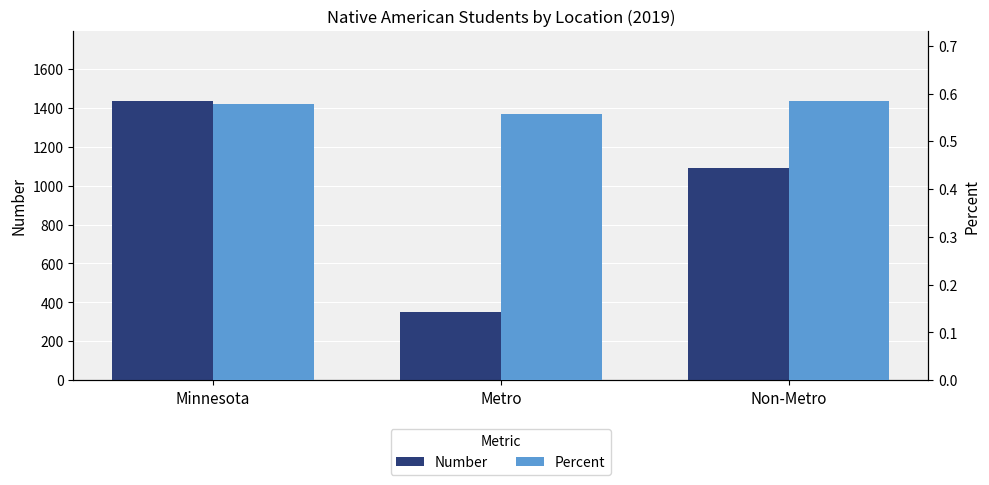

What is the label of the 1st bar from the left?

Minnesota